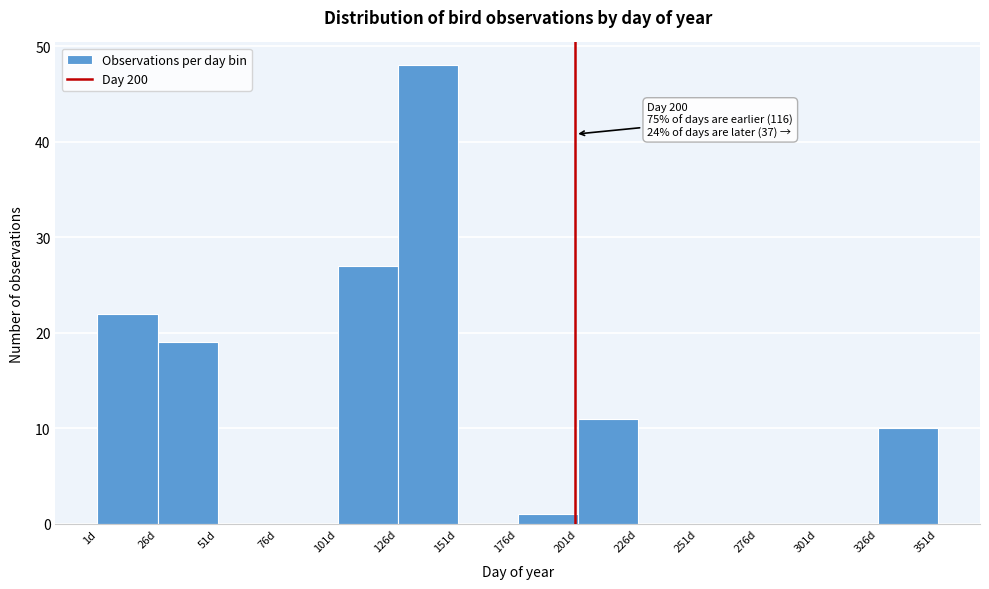

Over which range of the x-axis is the bar tallest?

126 to 151